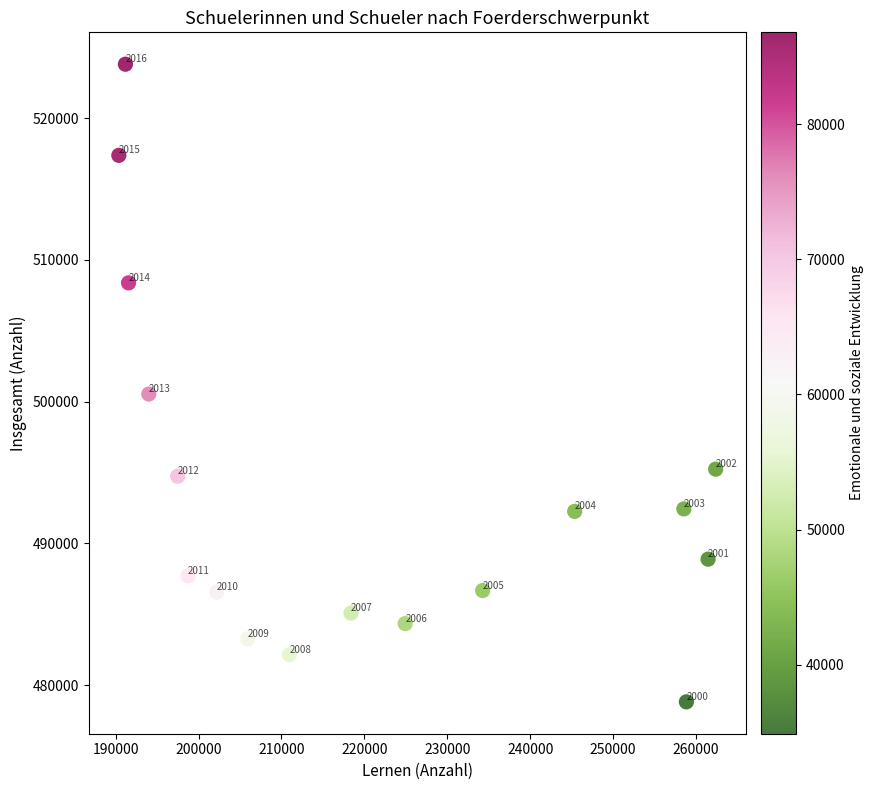

What Y value in the scatter plot is closest to 501320?

500544